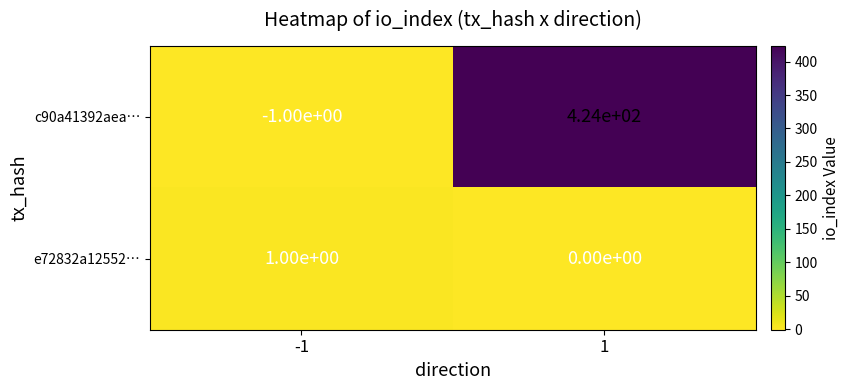

What is the sum of the c90a41392aea… values at -1 and 1?

423